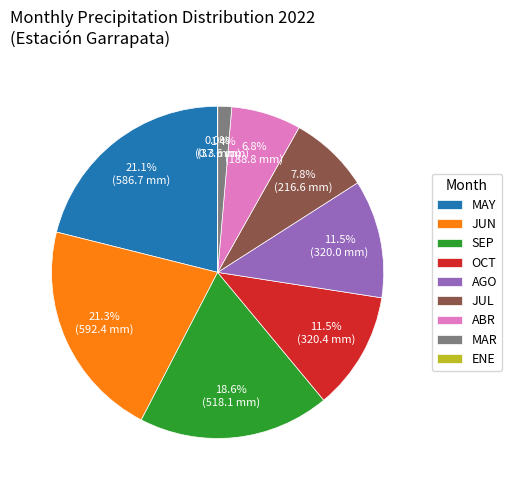

Between OCT and MAY, which is larger?

MAY